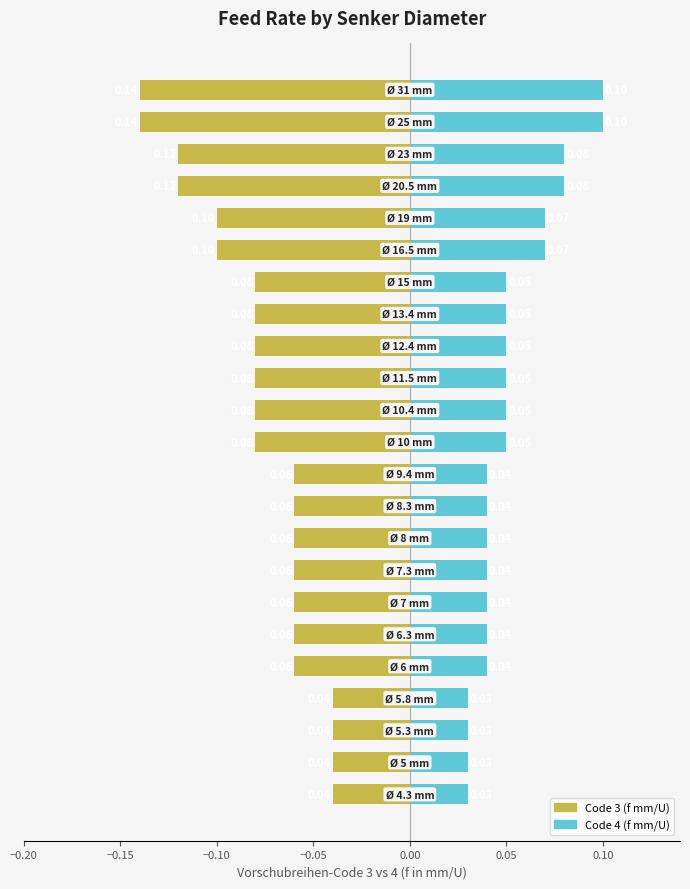

List the series in order of their overall mean, highest first.

col_4 (Code 4), col_3 (Code 3)